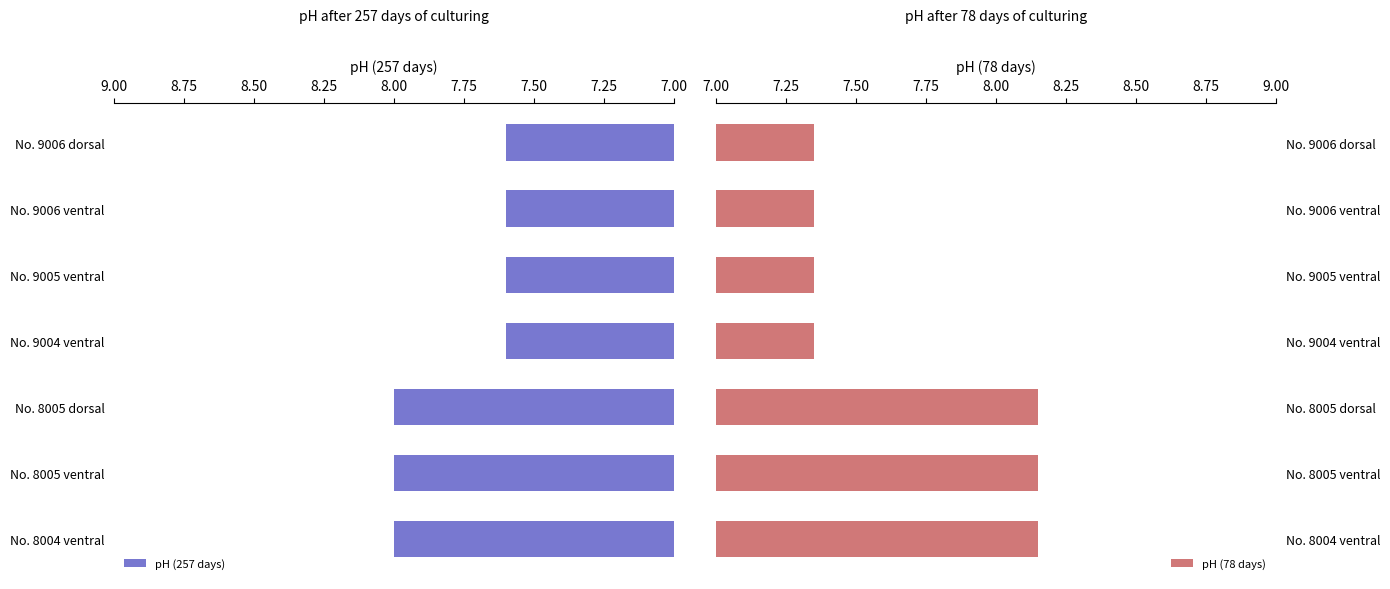

Count the pH (257 days) values in the range 7 to 8.

7